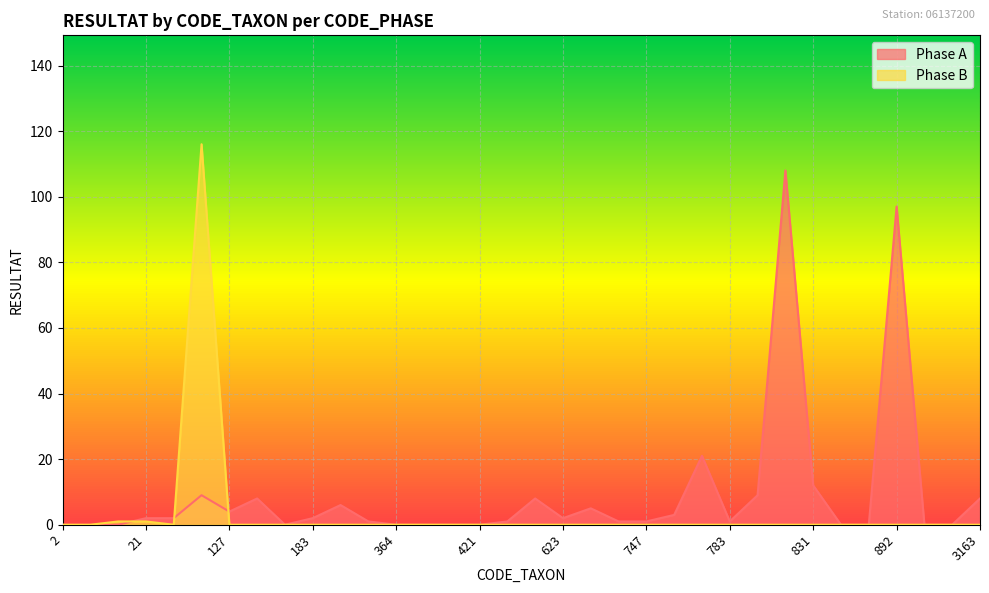

Which series has the largest total across all categories?

Phase A